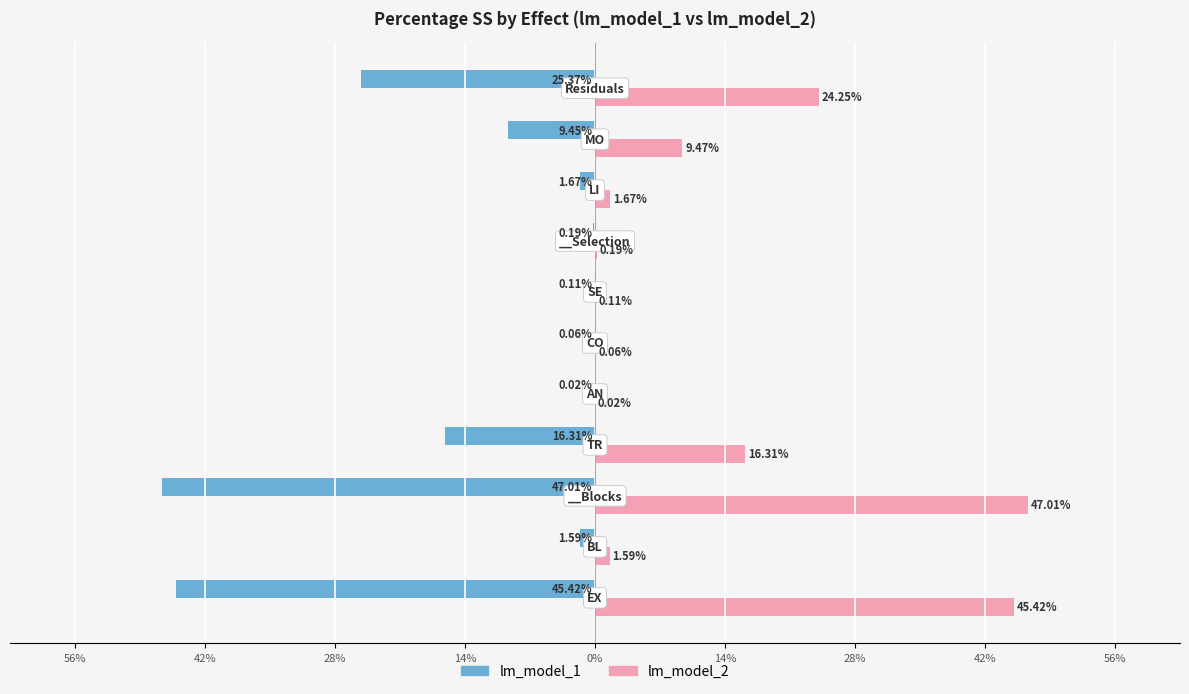

What are all the series names shown in the legend?

lm_model_1, lm_model_2